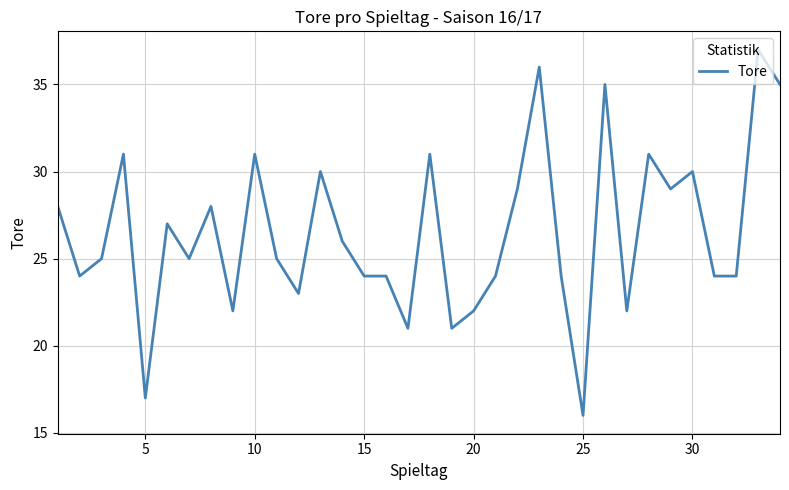

What is the maximum value shown in the chart?

37